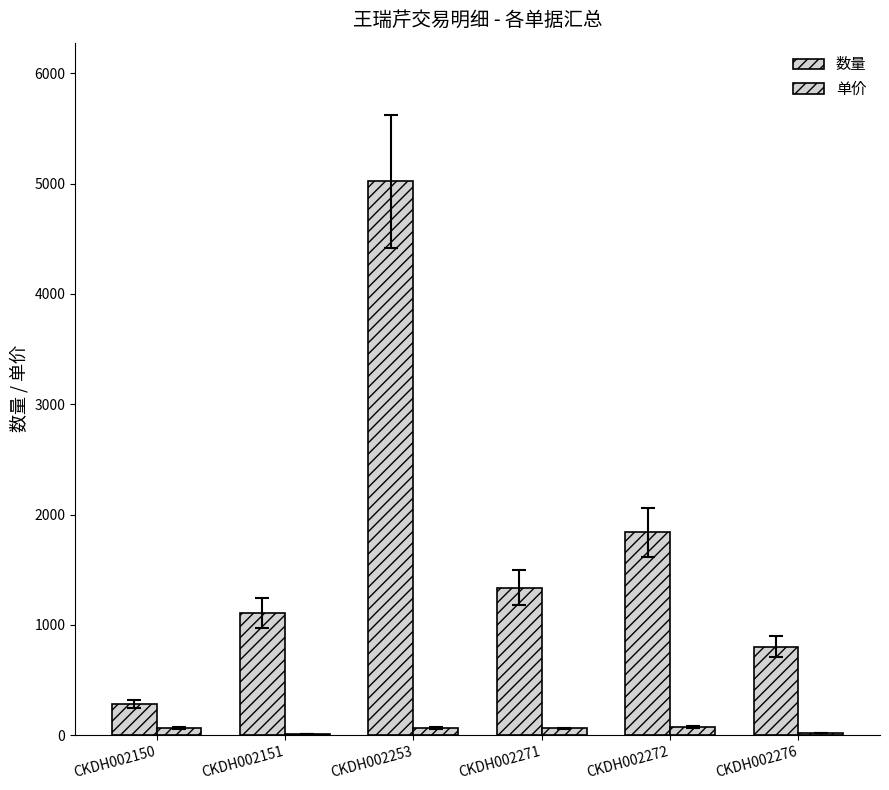

What is the sum of all 数量 values?

10392.0